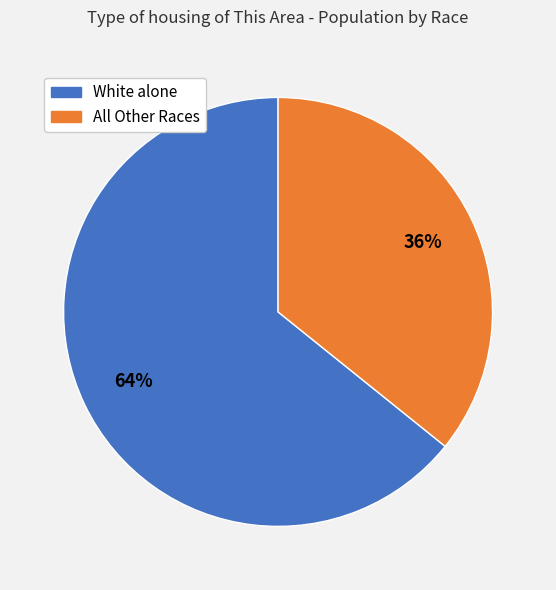

Is there any slice that represents more than half of the pie?

Yes